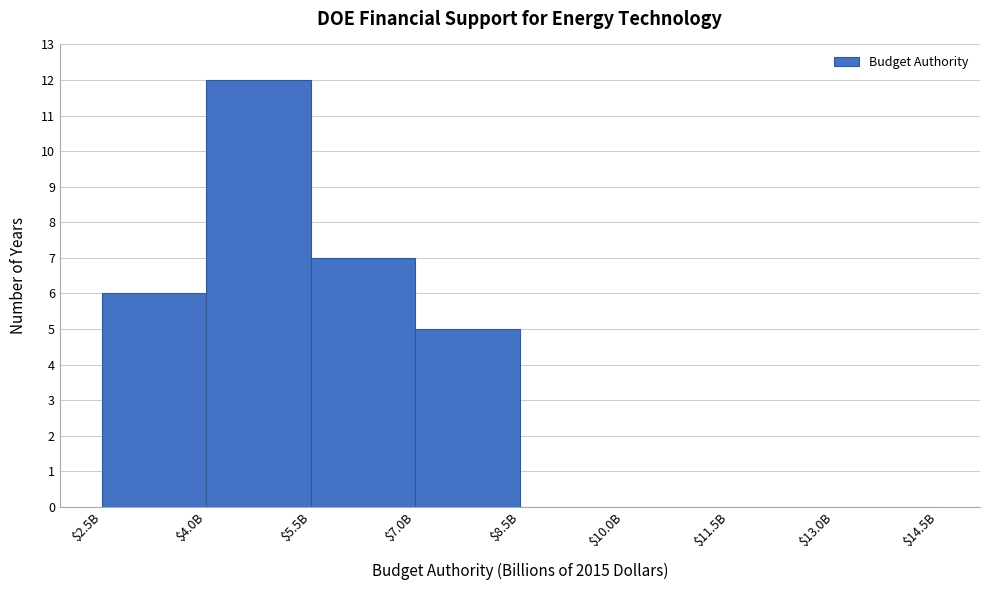

What is the maximum value shown in the chart?

12